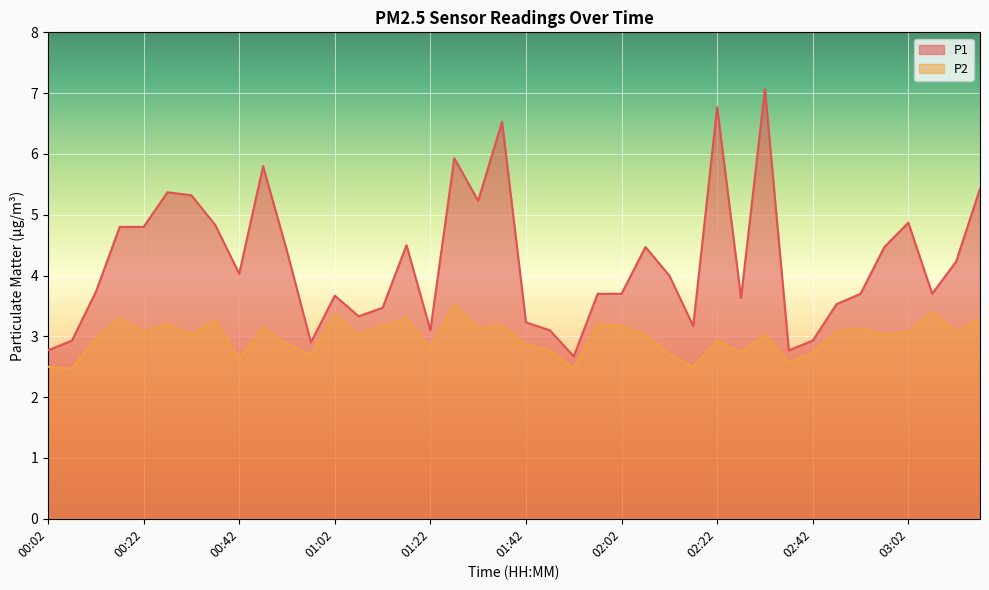

At which category does the chart reach its minimum across all series?

00:07